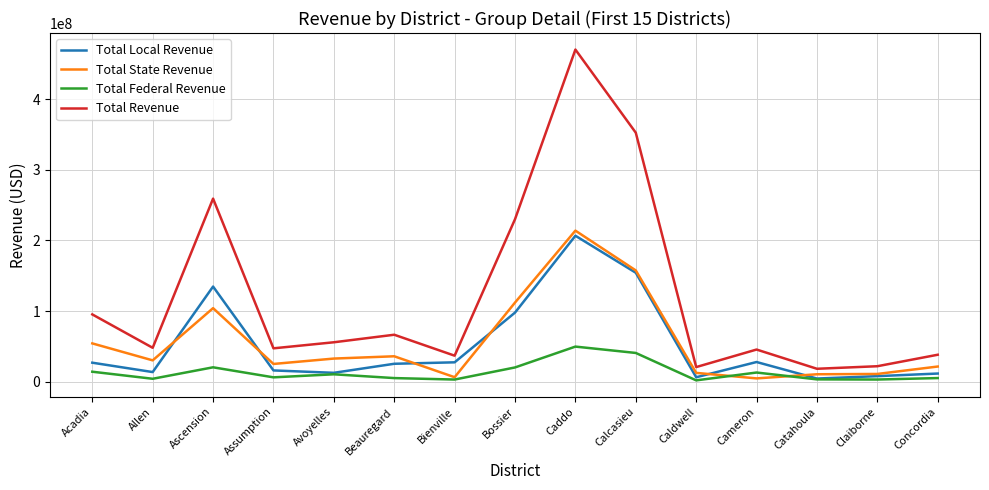

Which series has the largest range (max minus min)?

Total Revenue